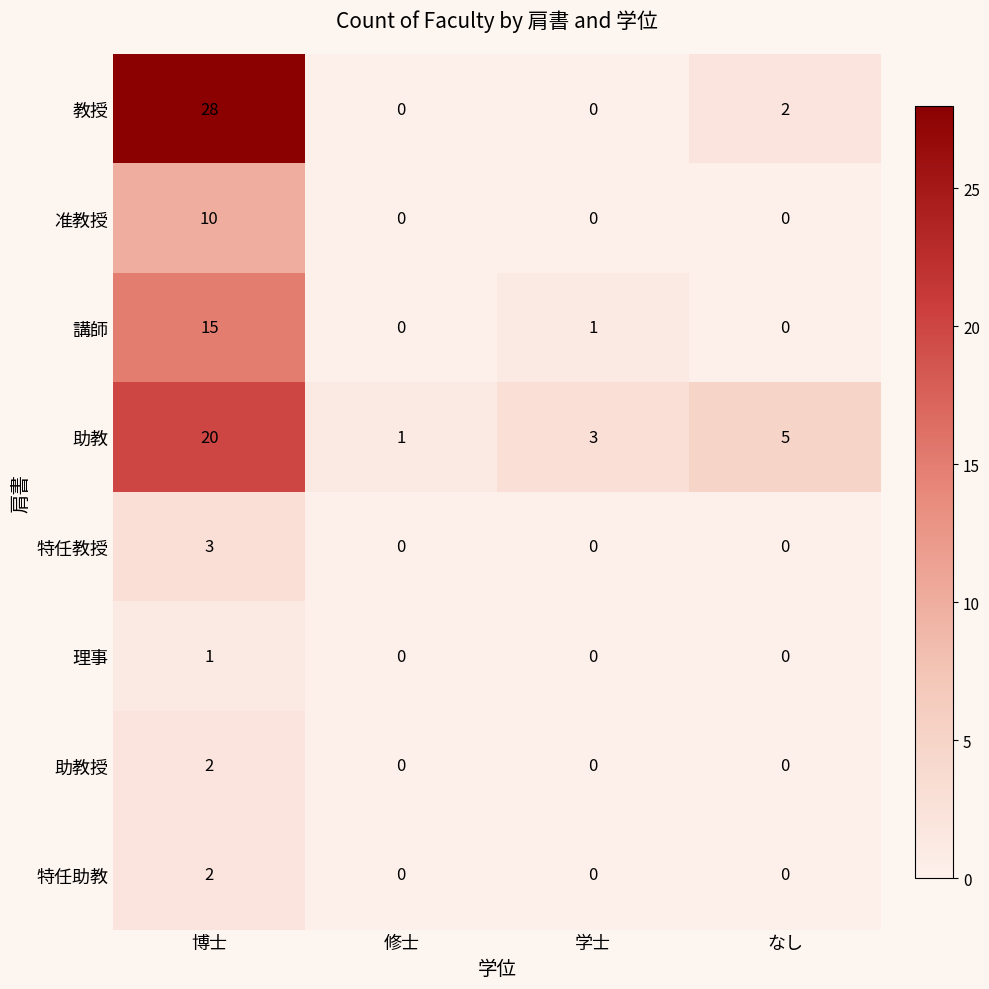

The 助教 series shows 2 at 学士. True or false?

False